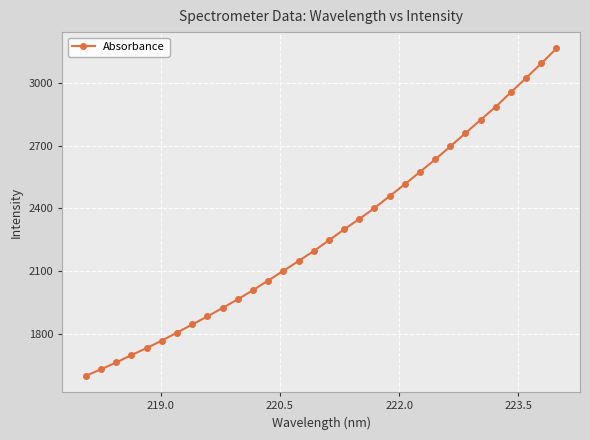

What is the value of the 7th point from the left?

1805.6